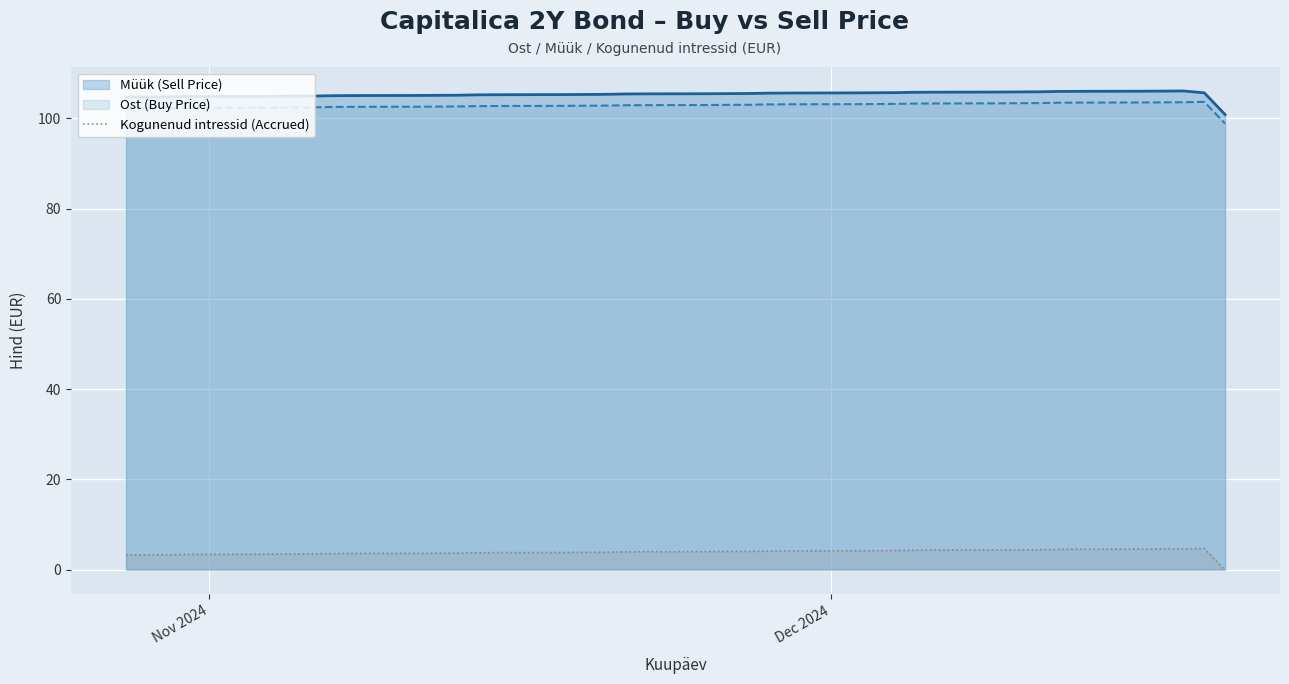

Count the number of data series in this chart.

3